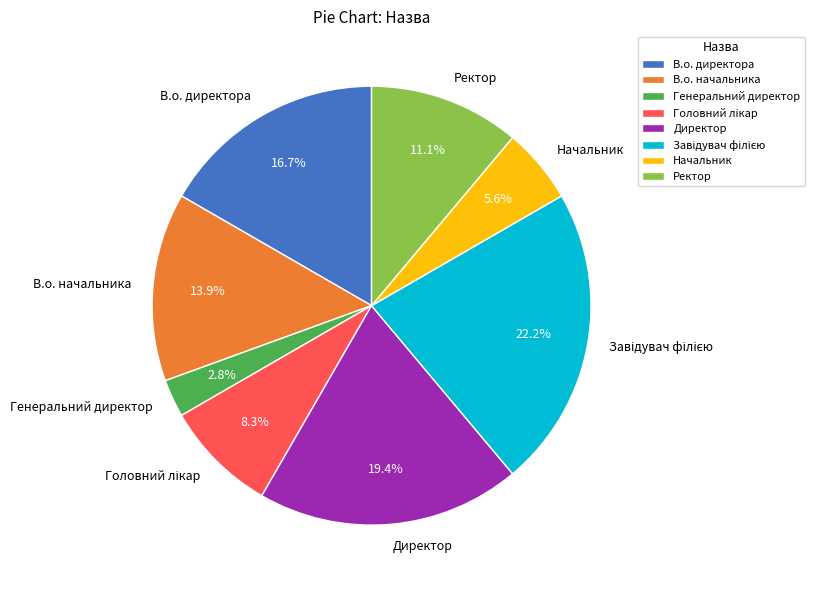

To the nearest percent, what is the average slice percentage?

12%